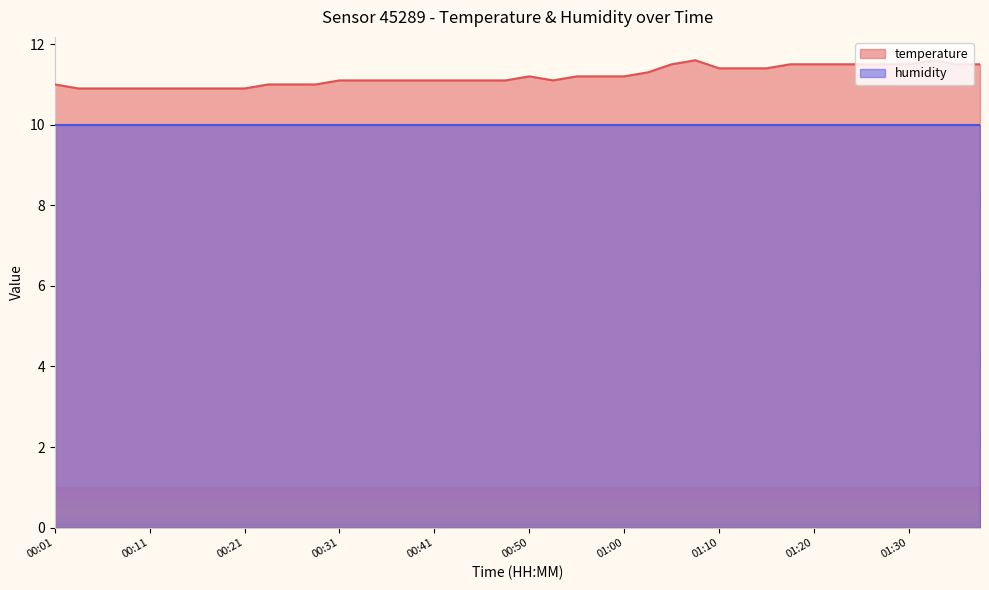

Which has a higher value, 01:20 or 01:30?

01:20